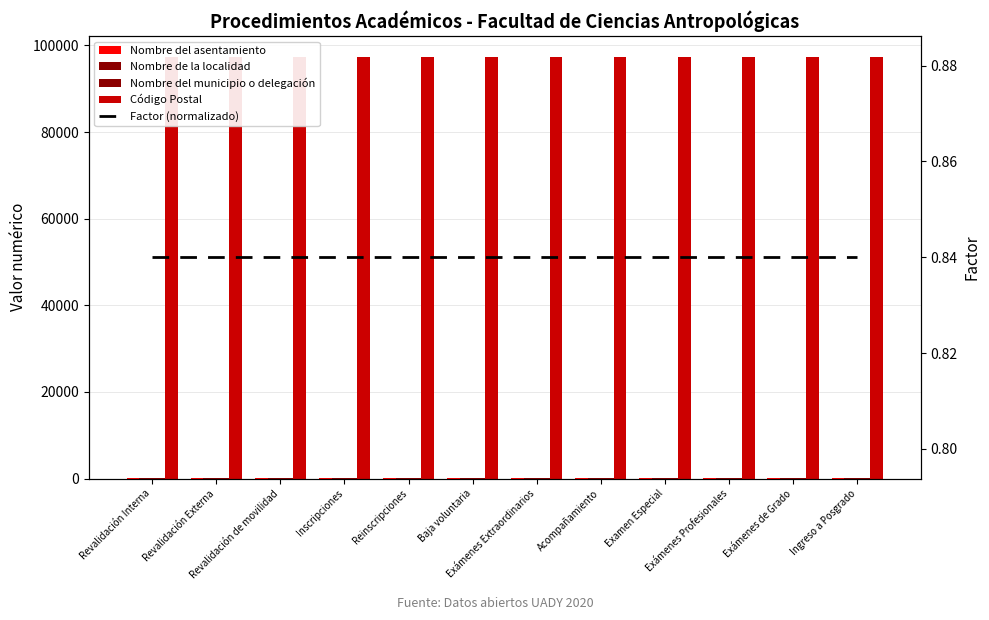

What position from the left is Inscripciones?

4